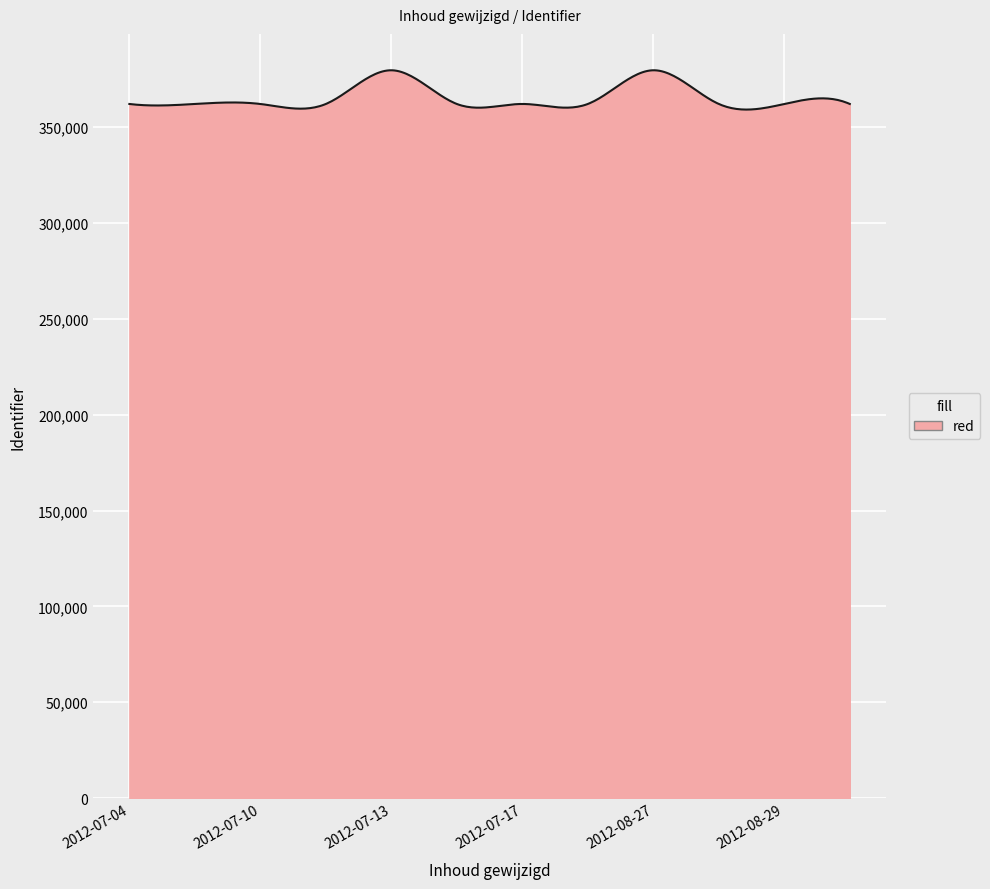

What is the maximum value shown in the chart?

379664.6